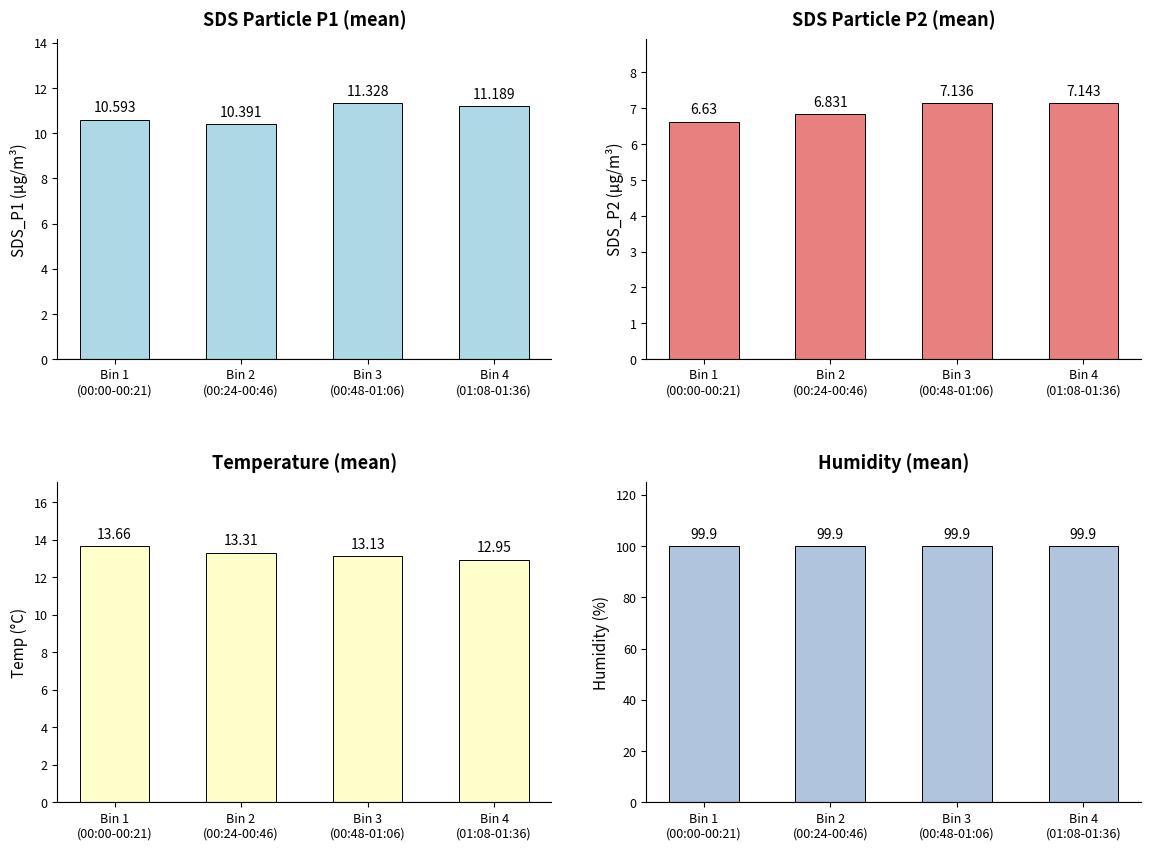

At how many categories does at least one series exceed 23?

4